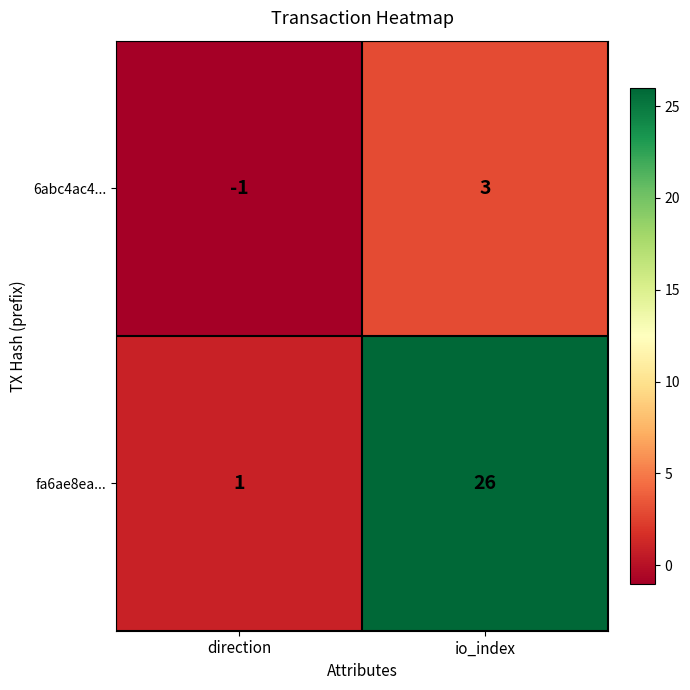

Reading left to right, transcribe all the data shown in this chart.

6abc4ac4...: -1	3
fa6ae8ea...: 1	26